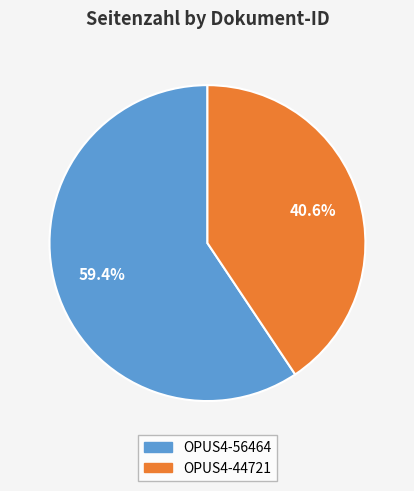

To the nearest percent, what is the difference between the largest and smallest slice percentages?

19%